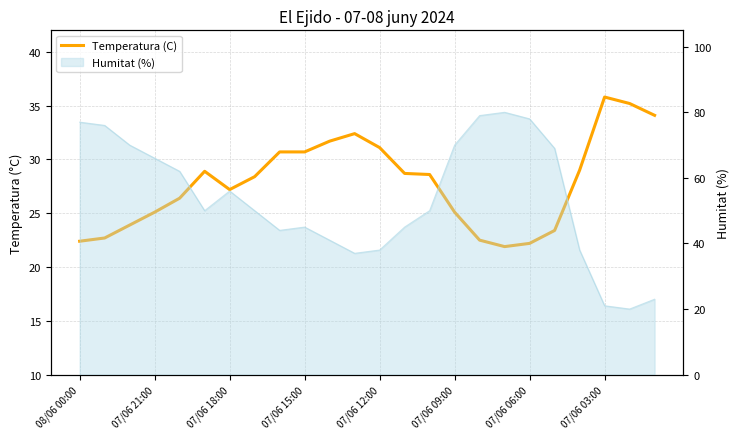

How many points are higher than both their immediate neighbors (excluding endpoints)?

3